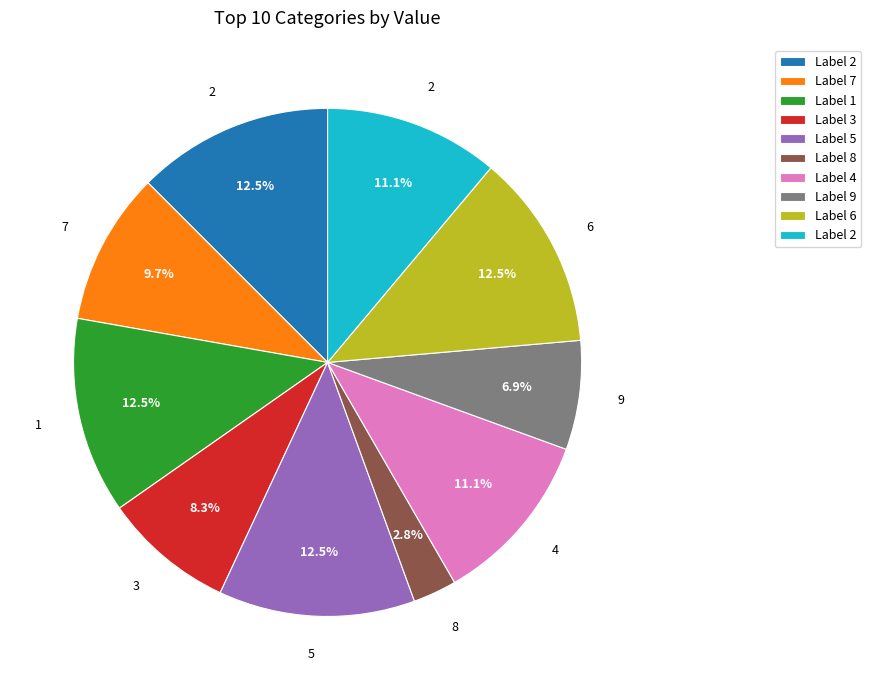

Is there any slice that represents more than half of the pie?

No